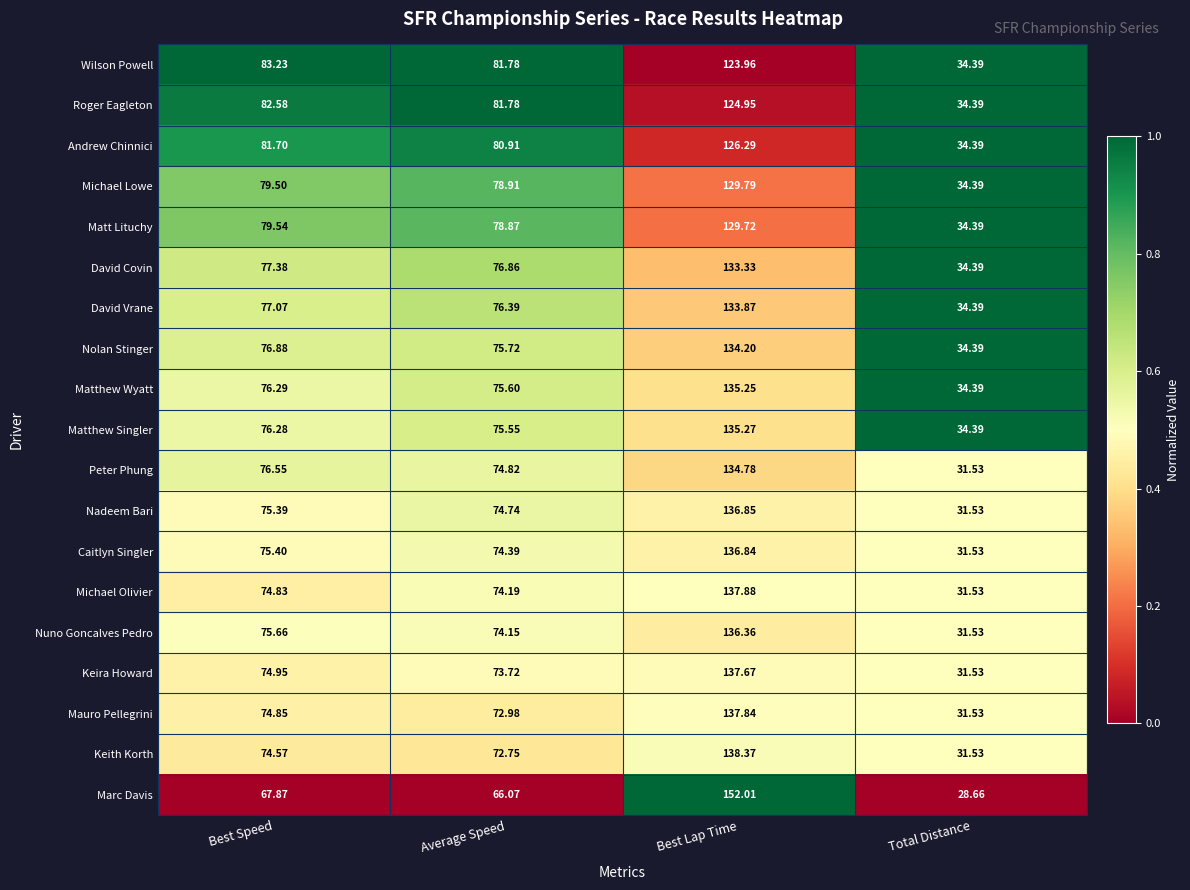

Rank the series at Best Speed from highest to lowest value.

Wilson Powell, Roger Eagleton, Andrew Chinnici, Matt Lituchy, Michael Lowe, David Covin, David Vrane, Nolan Stinger, Peter Phung, Matthew Wyatt, Matthew Singler, Nuno Goncalves Pedro, Caitlyn Singler, Nadeem Bari, Keira Howard, Mauro Pellegrini, Michael Olivier, Keith Korth, Marc Davis